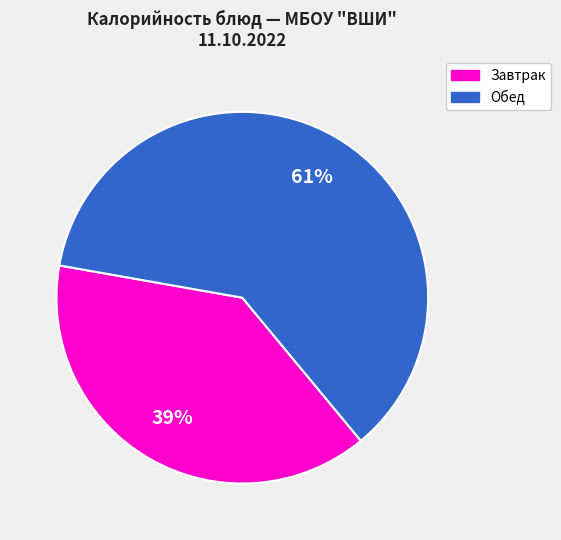

To the nearest percent, what is the average slice percentage?

50%